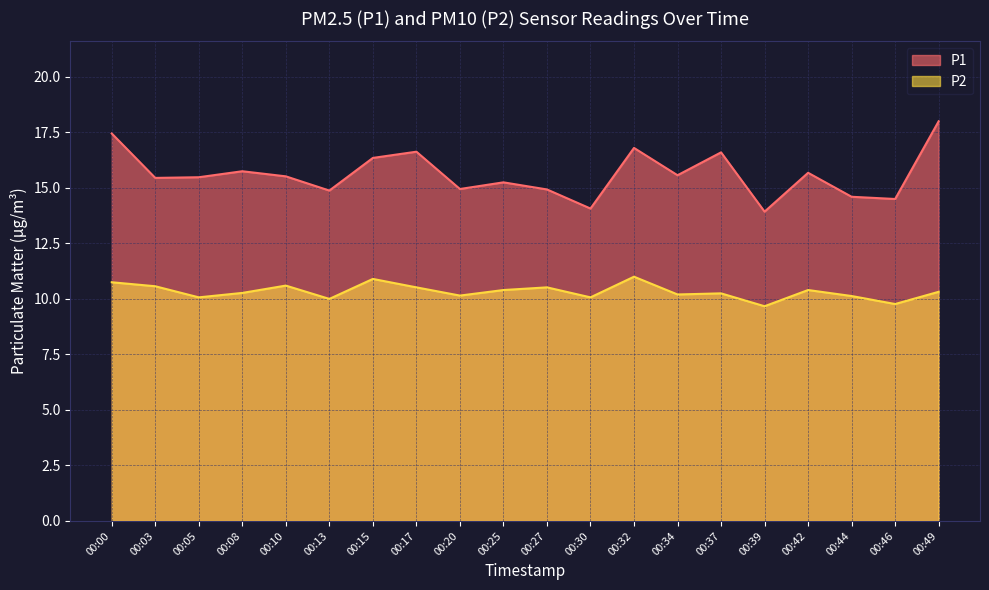

The P2 series shows 13.3 at 00:30. True or false?

False